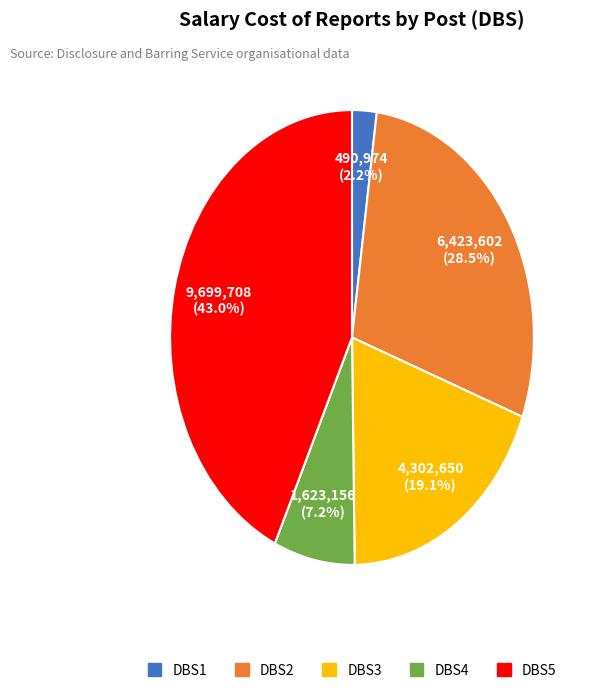

Approximately how many times larger is the value at DBS3 compared to DBS2?

0.7